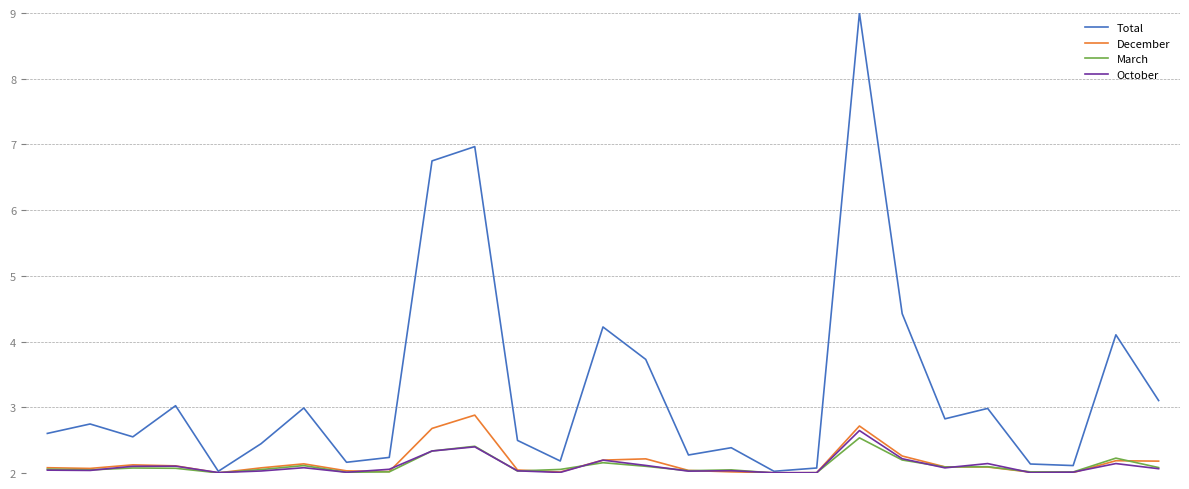

Which series has the widest spread of values?

Total